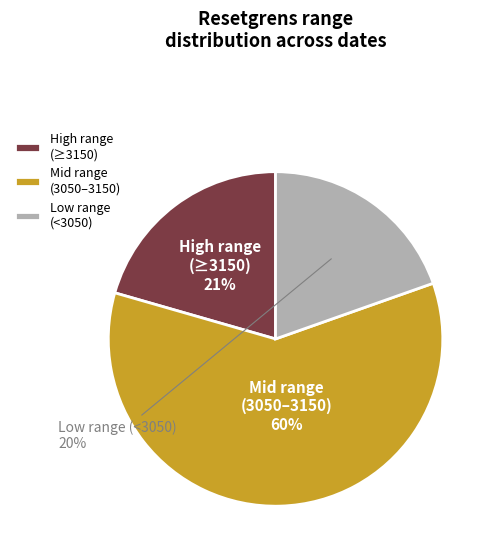

Between Mid range (3050–3150) and High range (≥3150), which is larger?

Mid range (3050–3150)